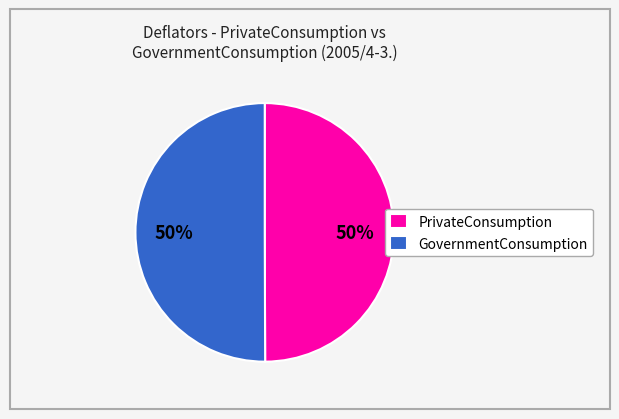

What is the ratio of the value at GovernmentConsumption to the value at PrivateConsumption?

1.0